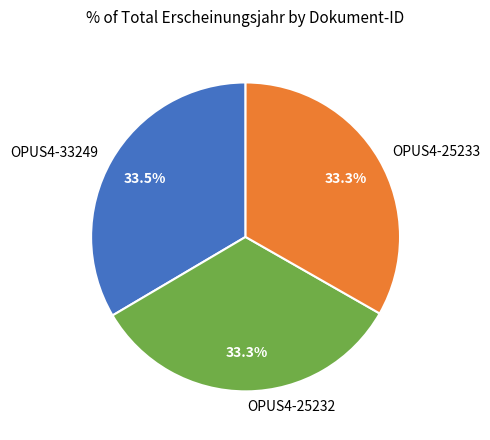

Is it true that OPUS4-25232 is 33% of the pie?

True